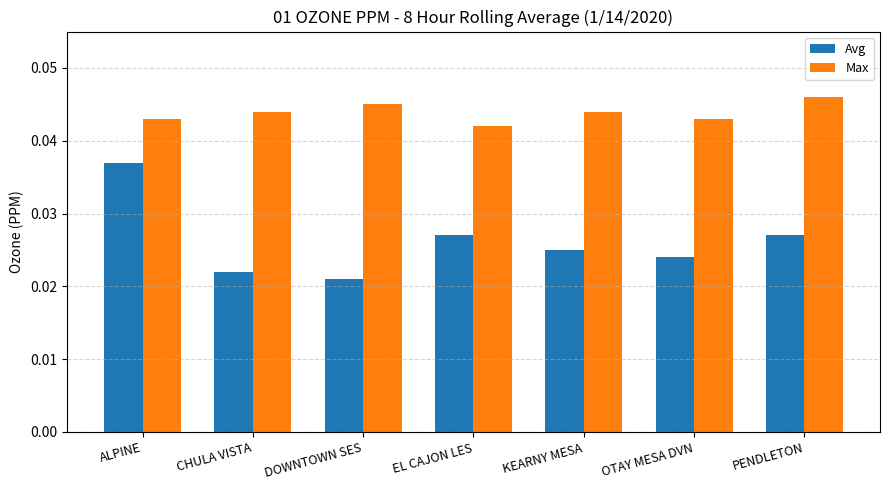

How many series are shown in this chart?

2